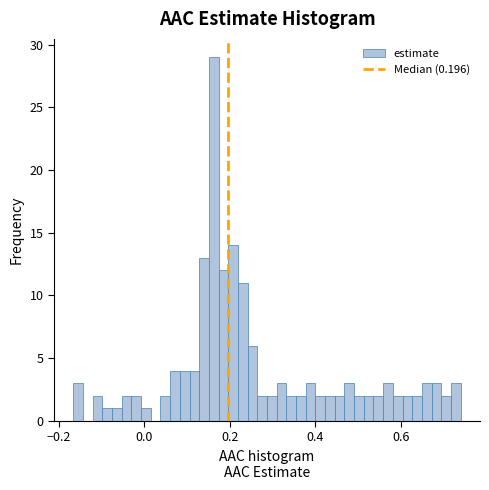

Around what value on the x-axis is the tallest bar? Give the approximate position of its centre, as read against the axis.

0.16